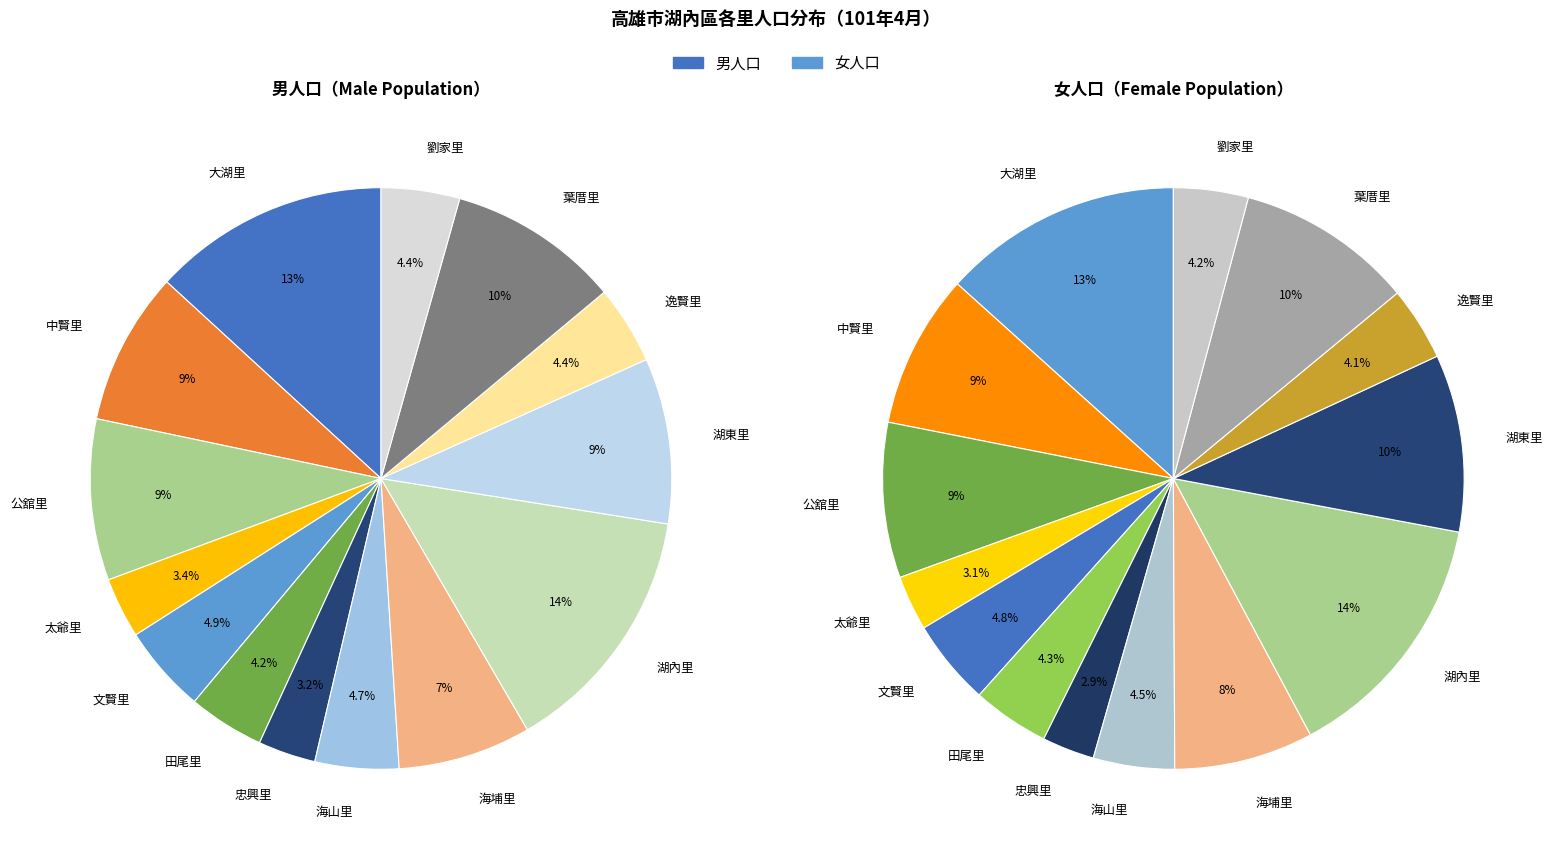

Is it true that 逸賢里 is 15% of the pie?

False